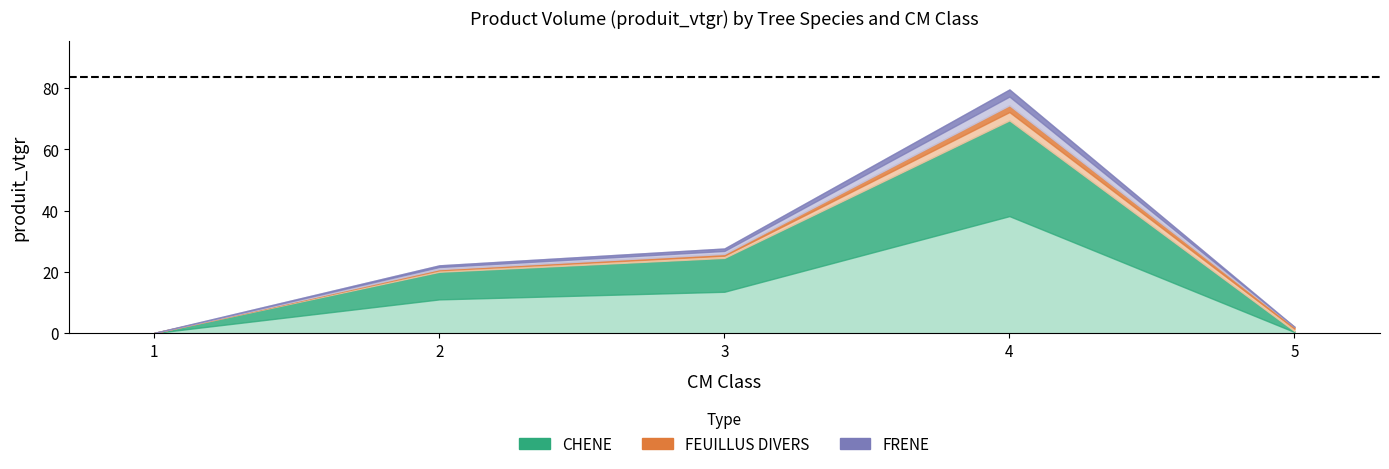

List the series in order of their peak value, highest first.

CHENE, FRENE, FEUILLUS DIVERS